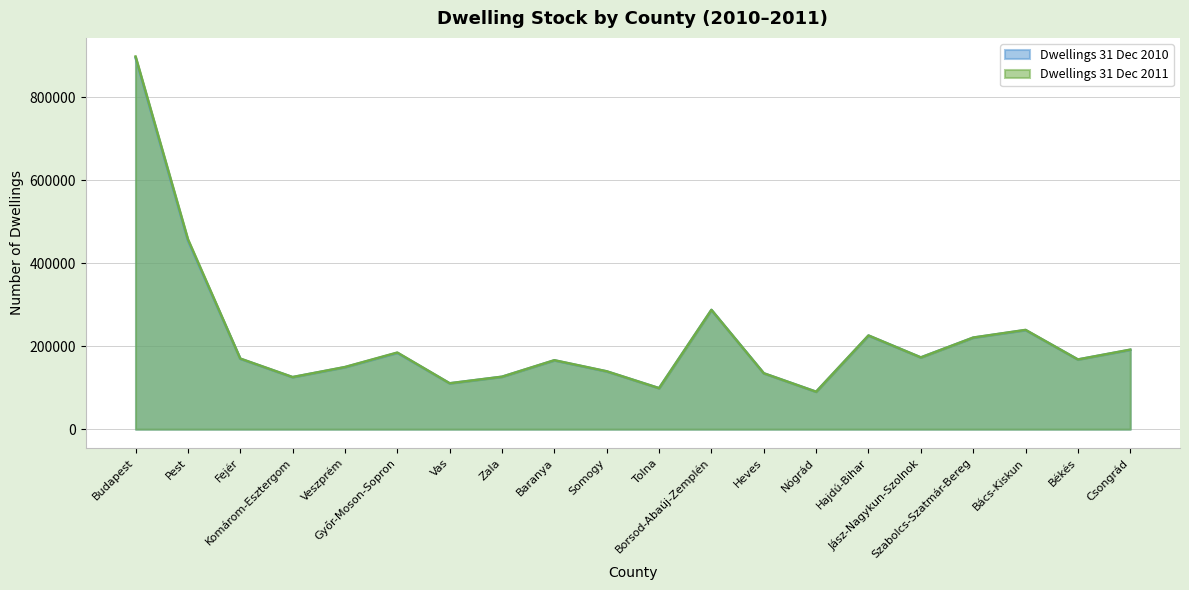

Does the chart have visible grid lines?

Yes